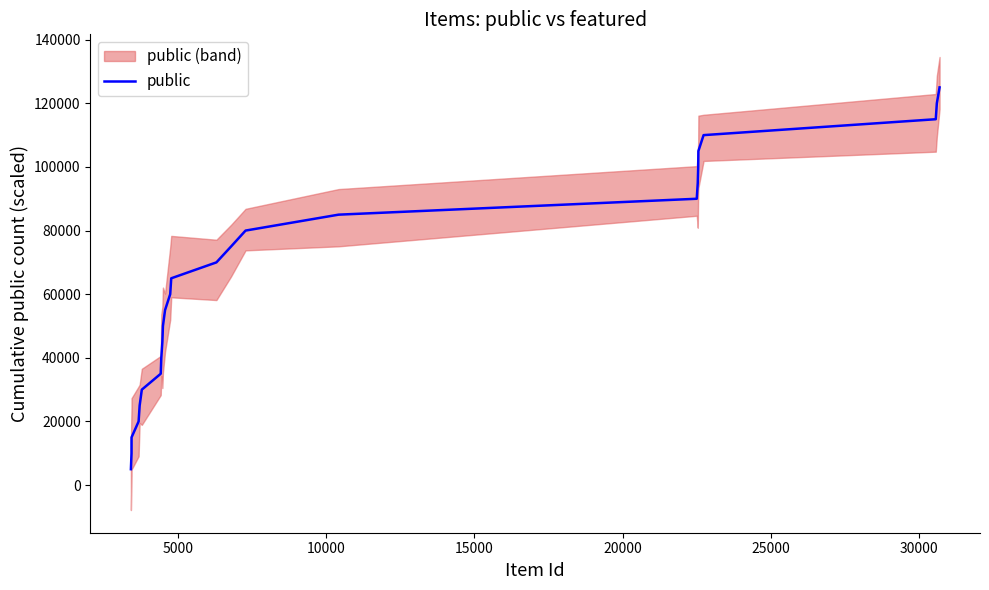

True or false: the data shows 6504 at 0.

False